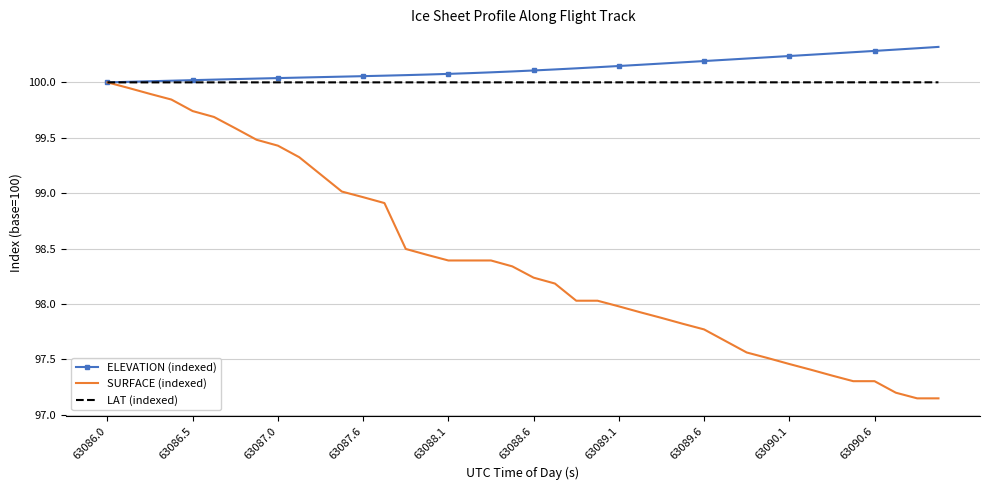

Which series has the largest range (max minus min)?

SURFACE (indexed)